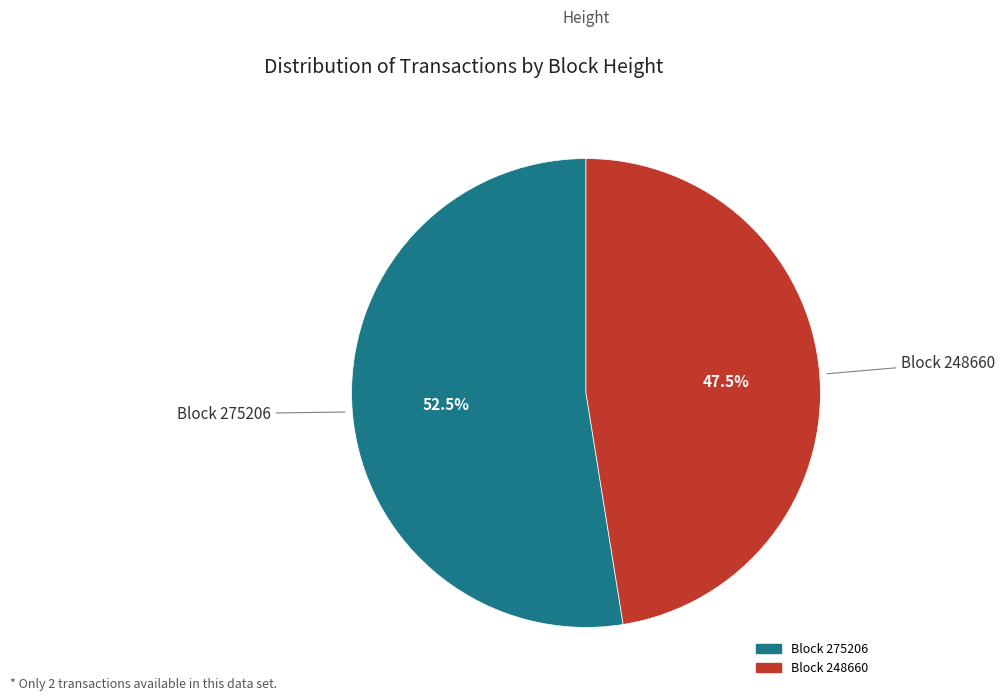

Is there a majority slice in this chart?

Yes